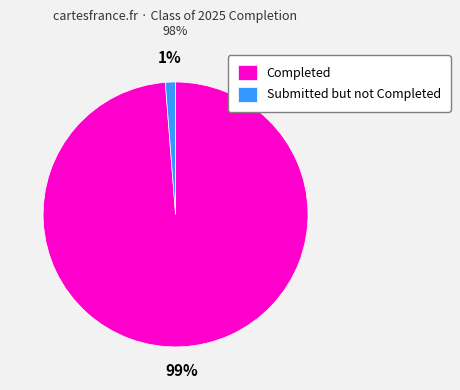

Combined, do Completed and Submitted but not Completed account for over 50%?

Yes